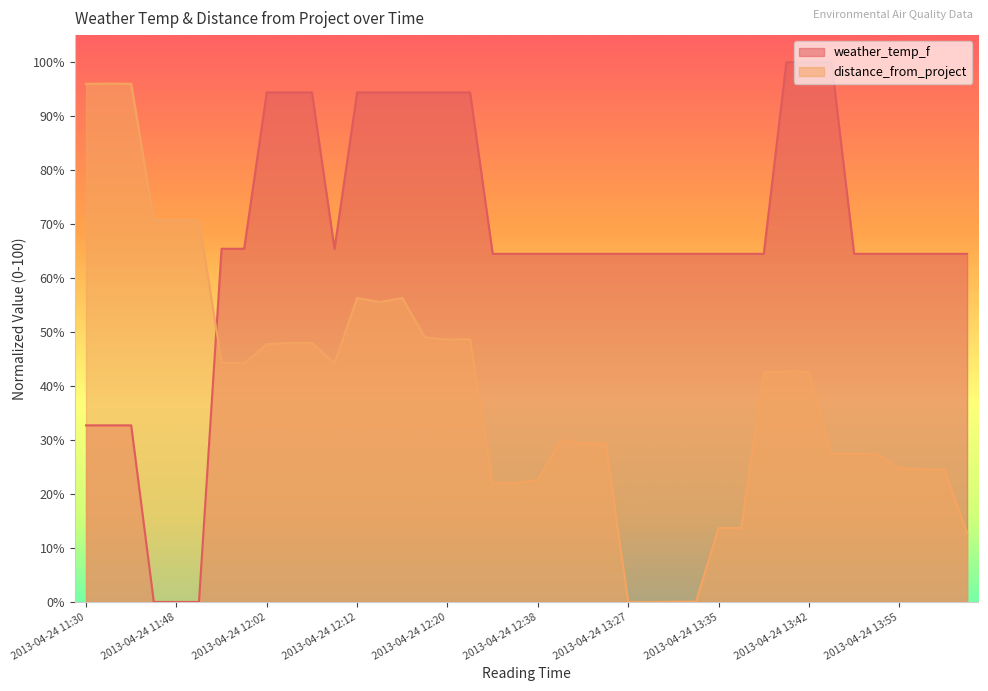

What is the sum of the values at 2013-04-24 11:48 and 2013-04-24 11:47?

141.4